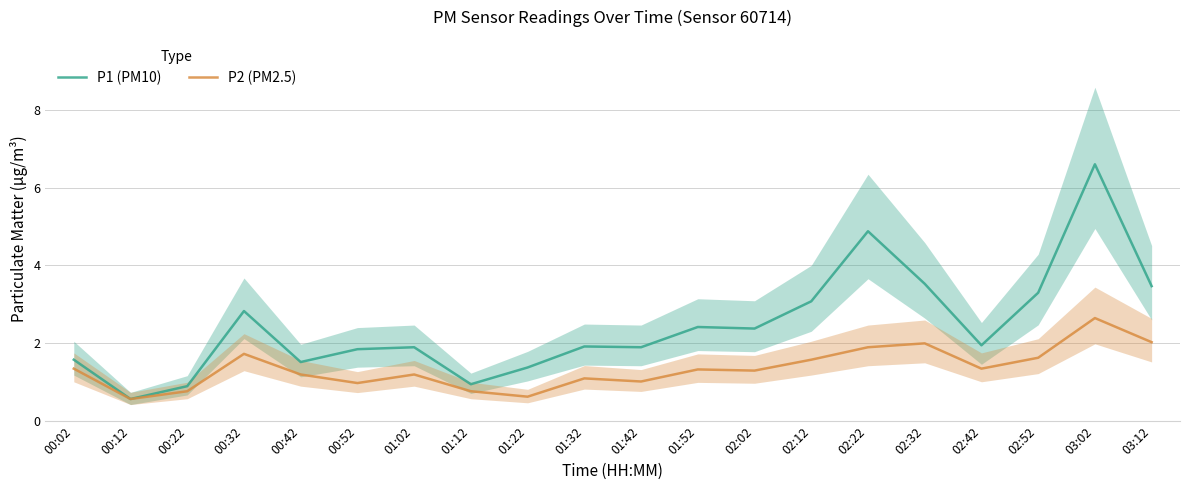

What is the maximum value for P1 (PM10)?

6.6